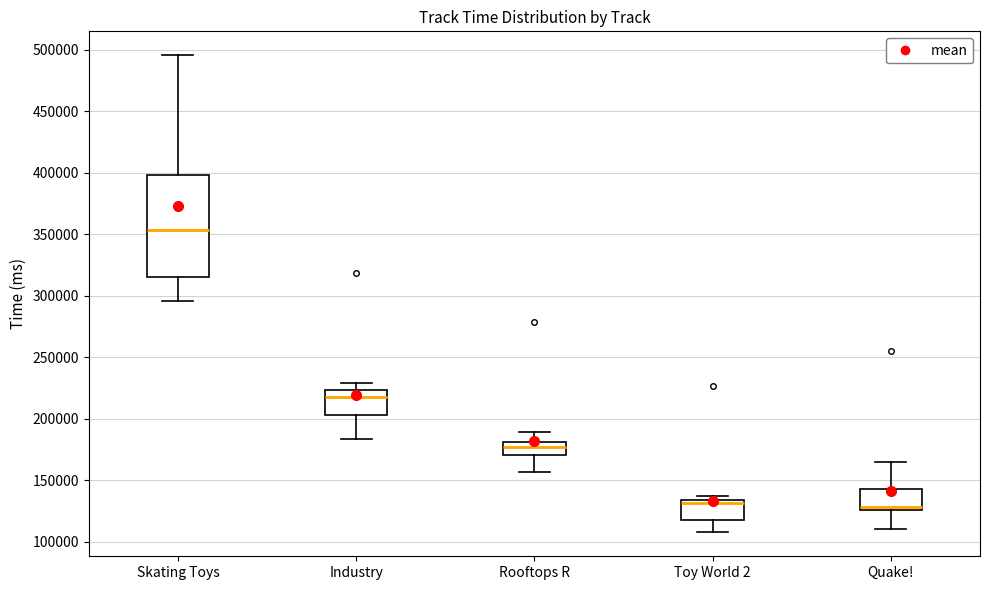

Which box has the highest median line?

Skating Toys